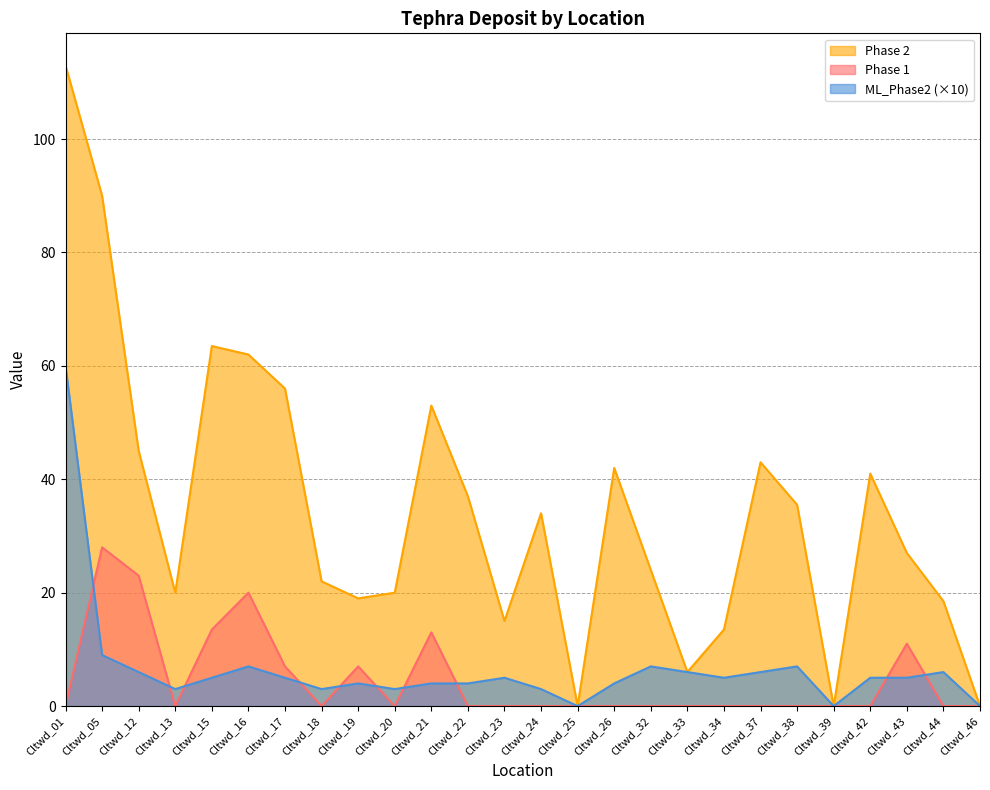

Is it true that ML_Phase2 equals 5.0 at Cltwd_18?

False